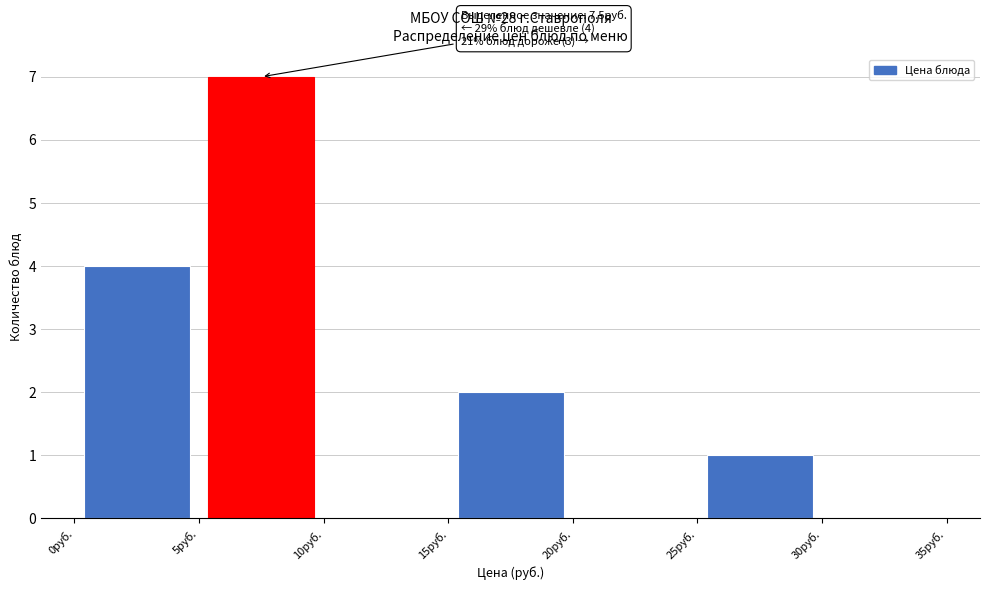

Over which range of the x-axis is the bar tallest?

5 to 10